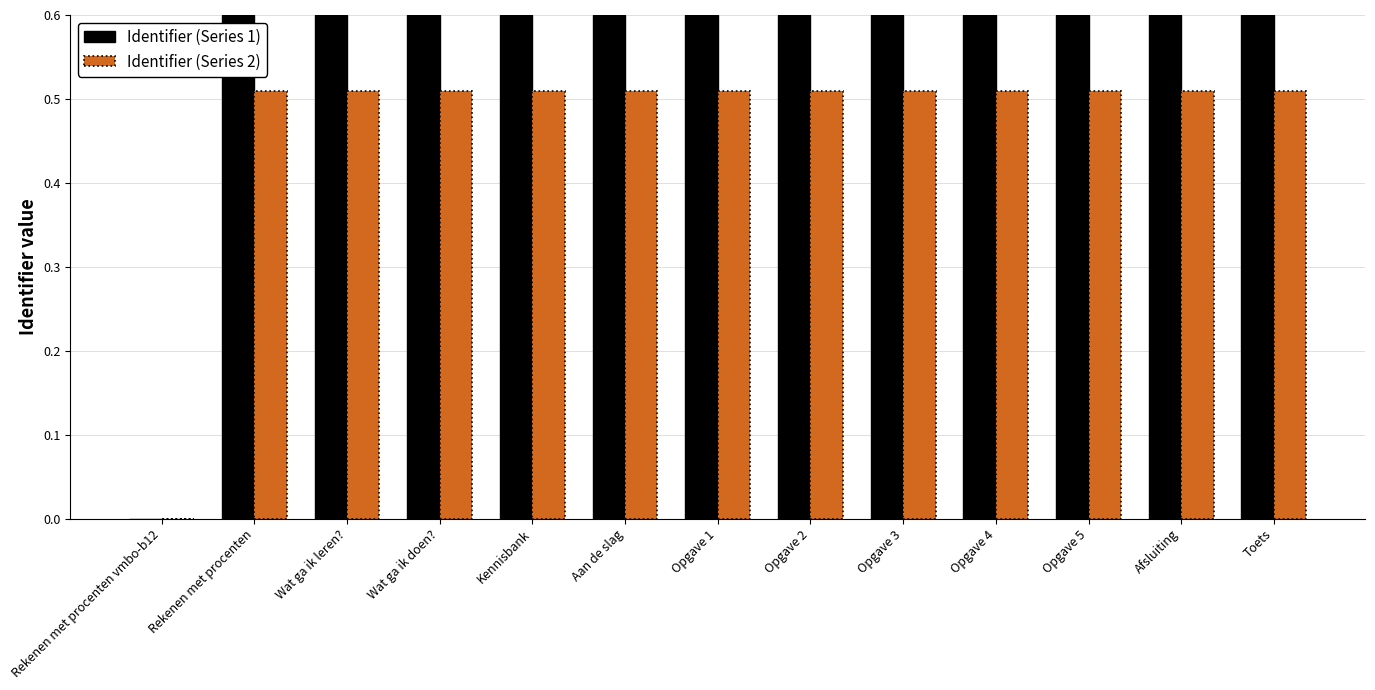

What is the total value across all series at Wat ga ik leren??

1.1